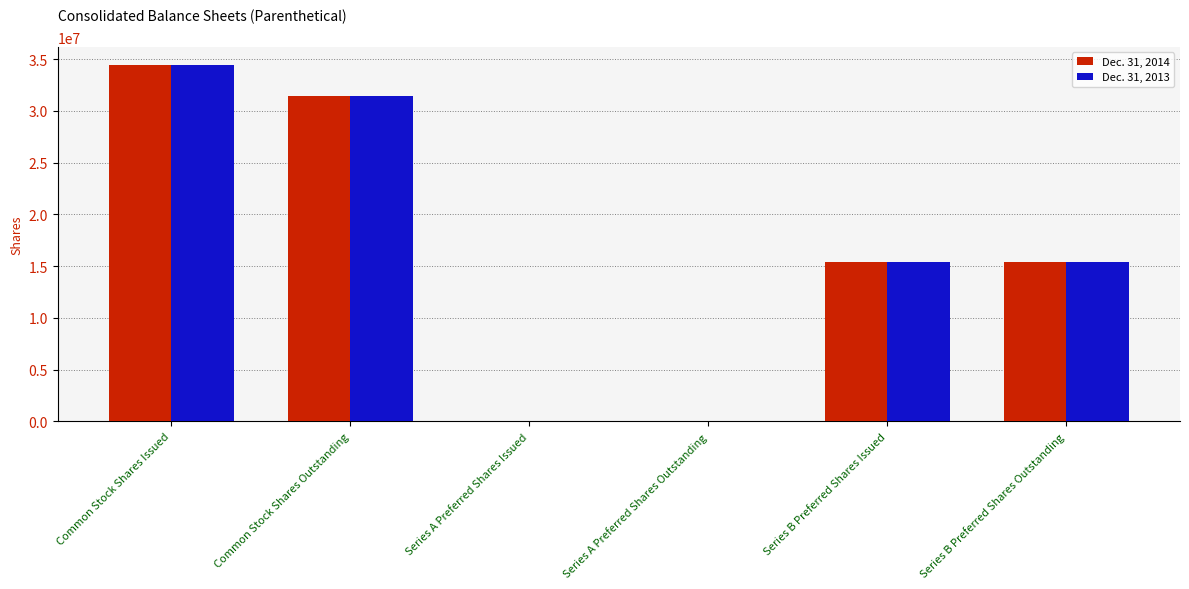

What is the maximum value shown in the chart?

34473056